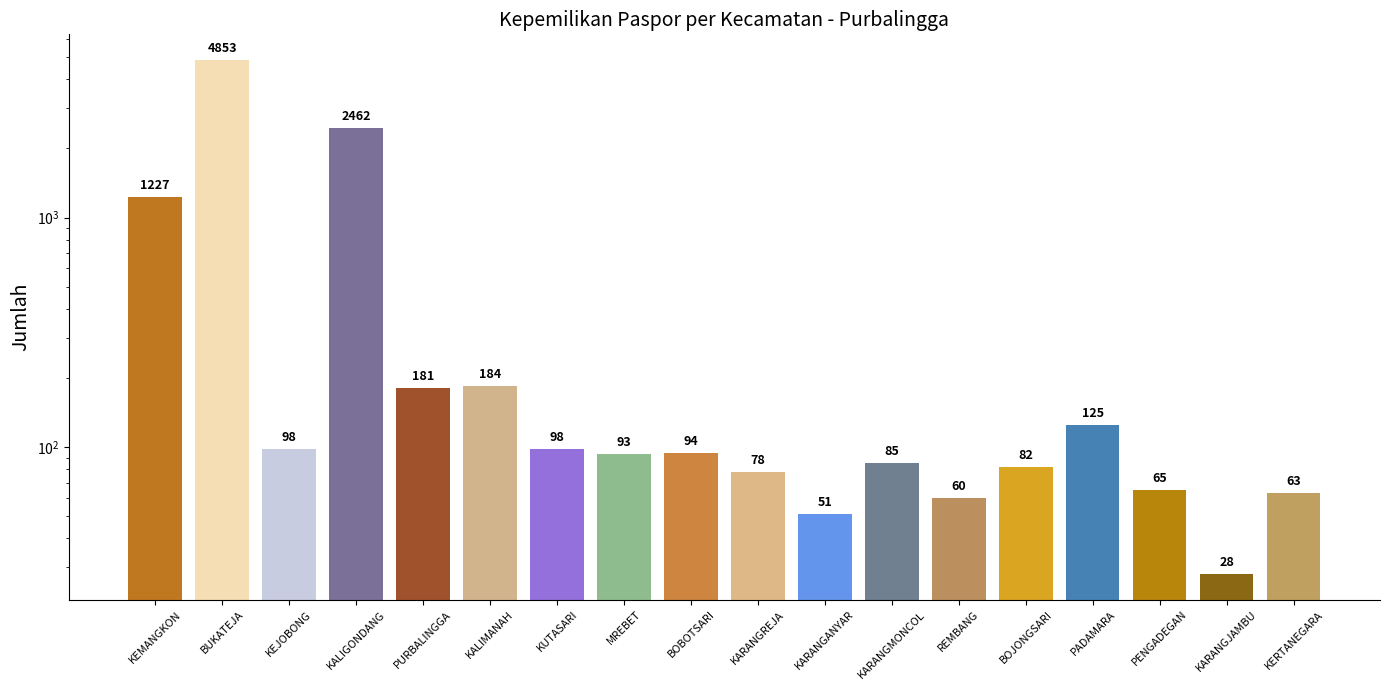

What is the maximum value shown in the chart?

4853